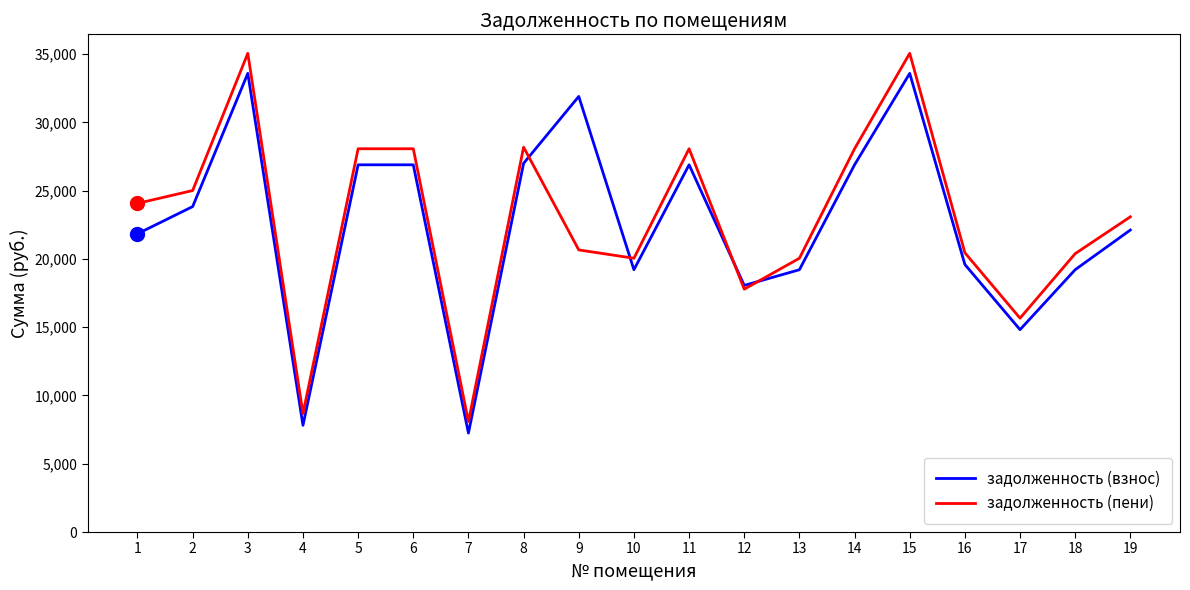

What value does the задолженность (пени) series have at 8?

28185.6